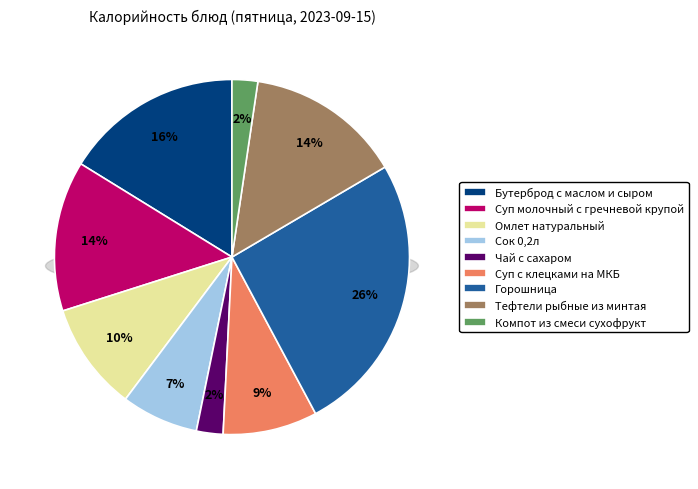

Which slice is the smallest?

Компот из смеси сухофрукт